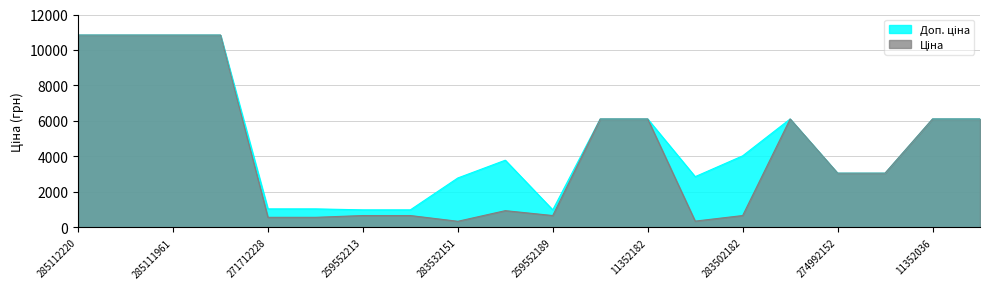

The Доп. ціна series shows 6112.5 at 11352036. True or false?

True